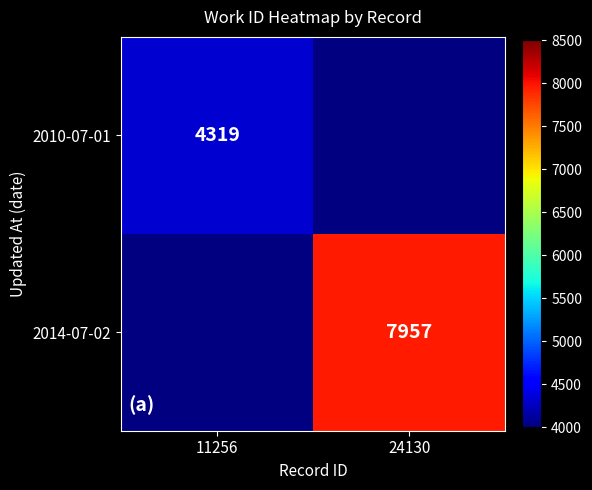

Count the number of categories in the chart.

2